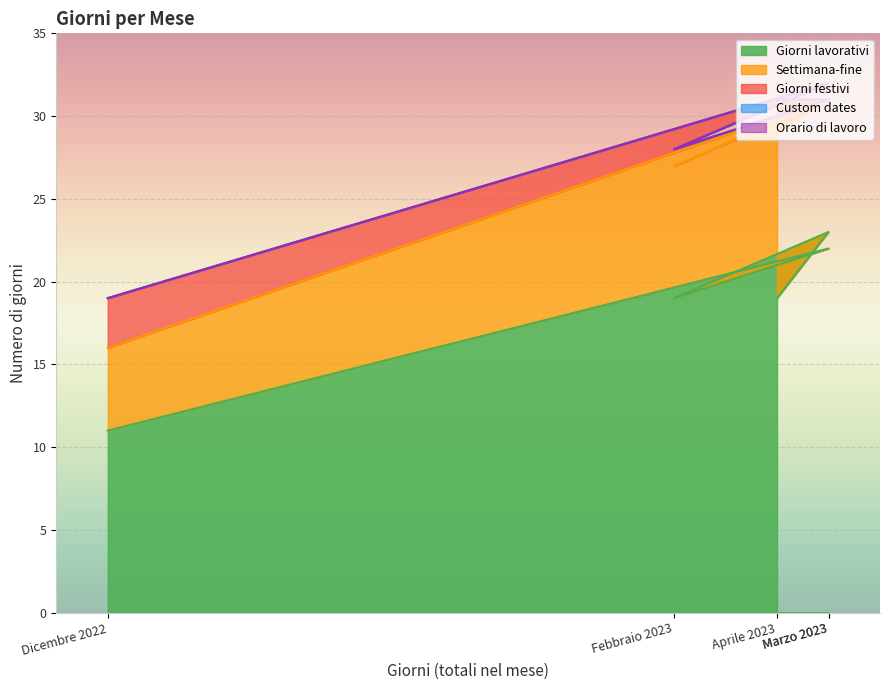

The Custom dates series shows 0 at Dicembre 2022. True or false?

True